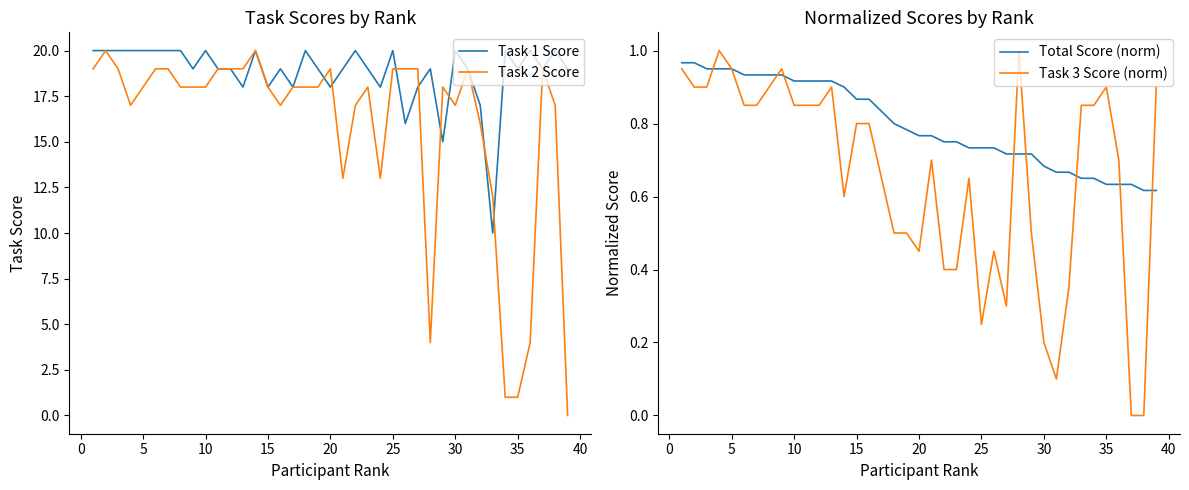

What is the maximum value for Task 2 Score?

20